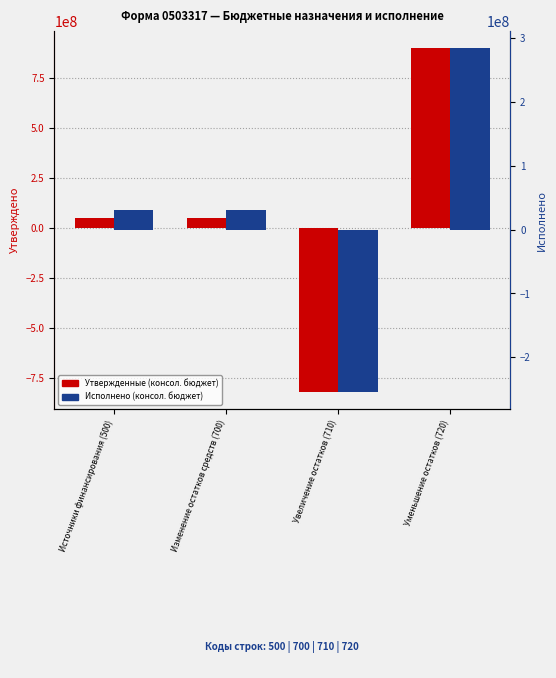

How many bars are there in total?

8